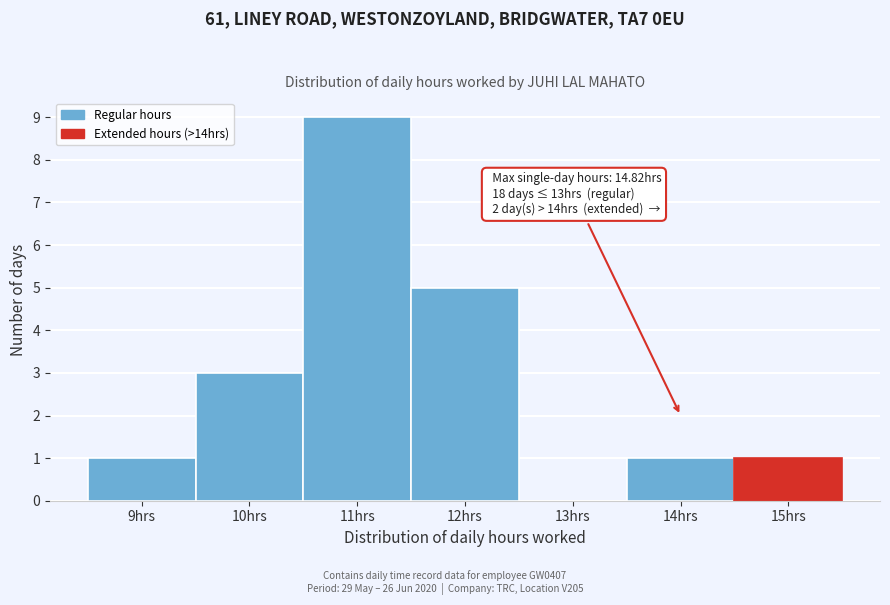

Which range on the x-axis has the tallest bar?

10.5 to 11.5